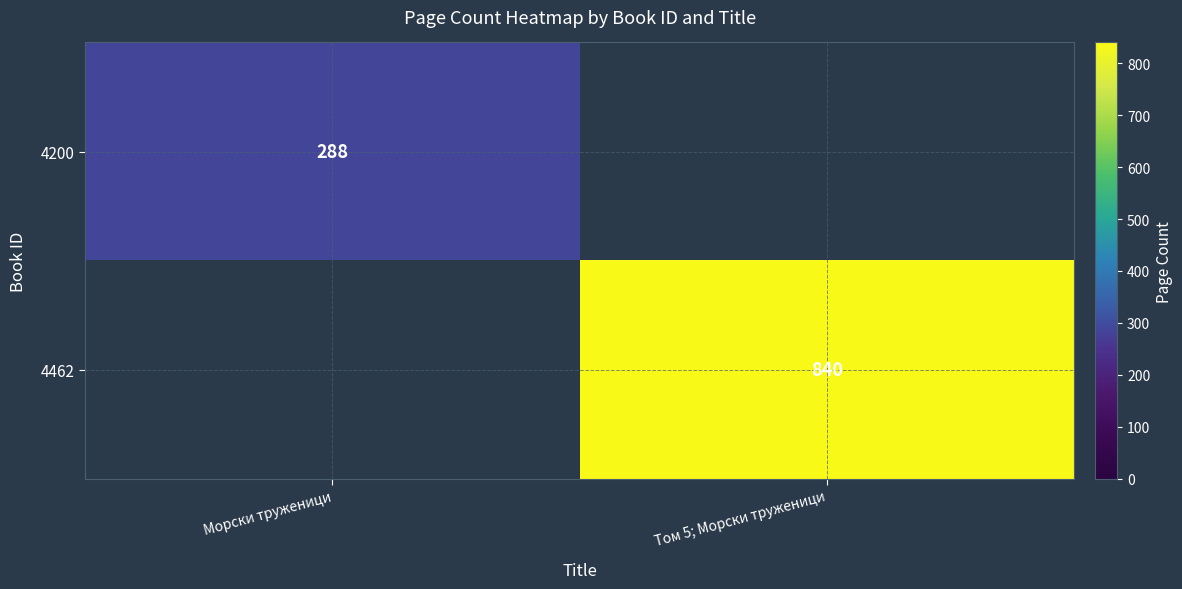

True or false: 4200 has a value of 61 at Морски труженици.

False